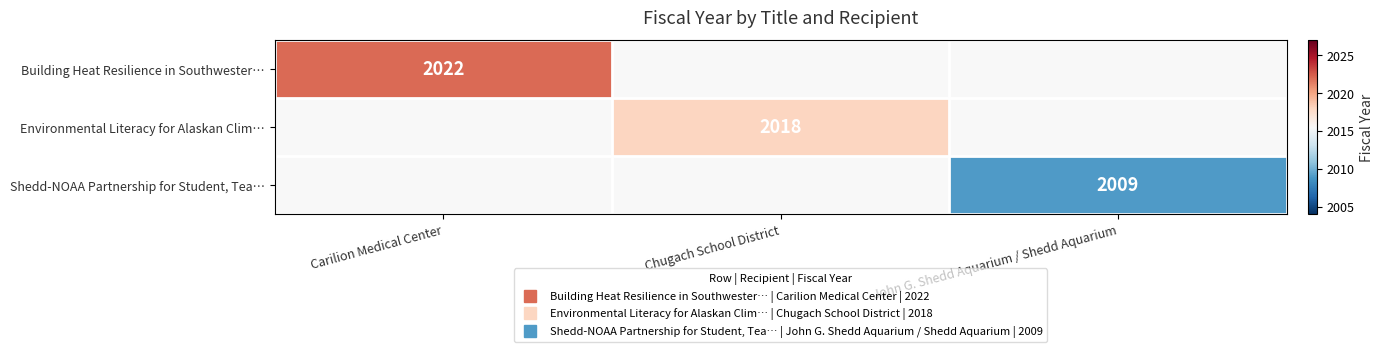

Between John G. Shedd Aquarium / Shedd Aquarium and Chugach School District, which is larger?

Chugach School District